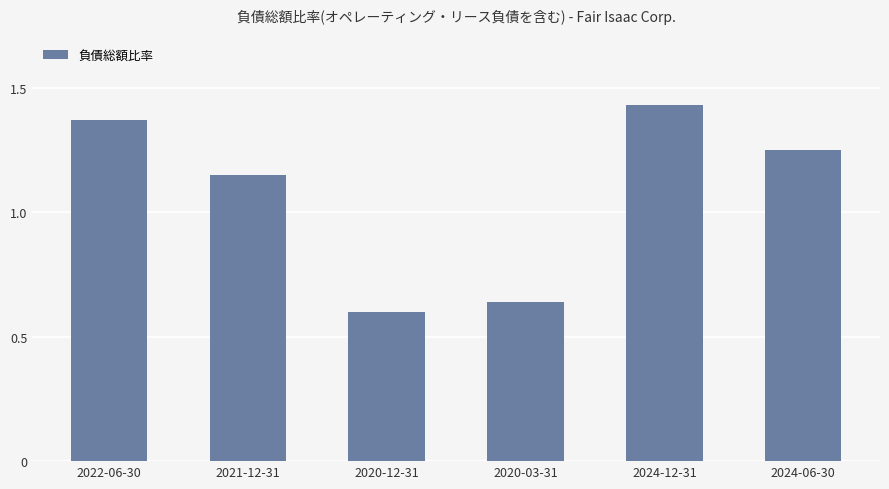

Rank the categories by value from highest to lowest.

2024-12-31, 2022-06-30, 2024-06-30, 2021-12-31, 2020-03-31, 2020-12-31